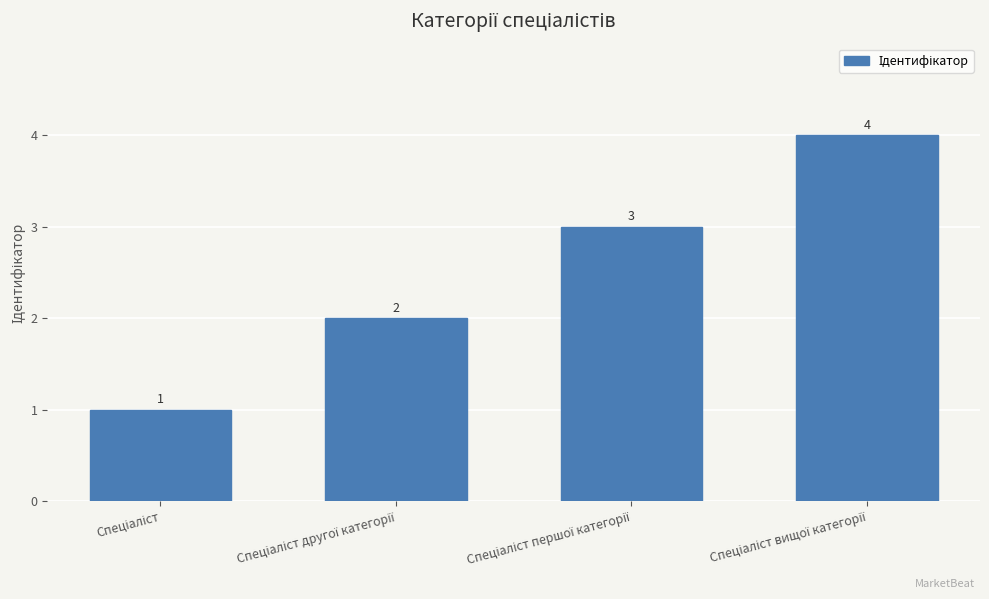

What is the maximum value shown in the chart?

4